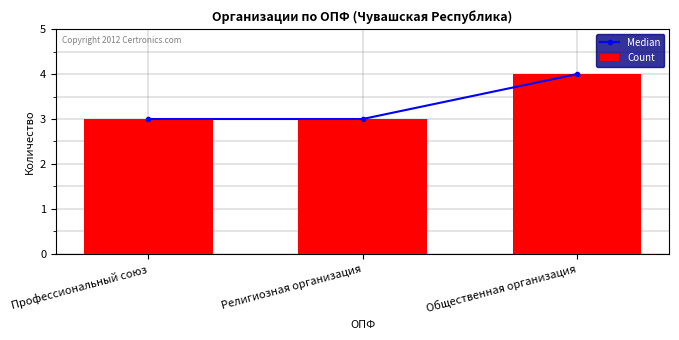

Count the Count values in the range 3 to 4.

3